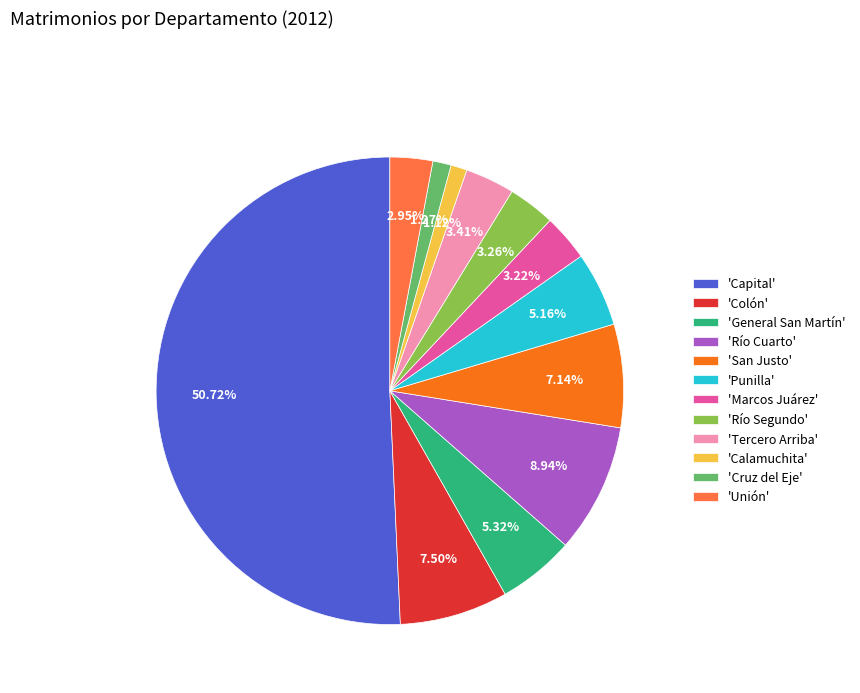

Which category accounts for the majority?

'Capital'